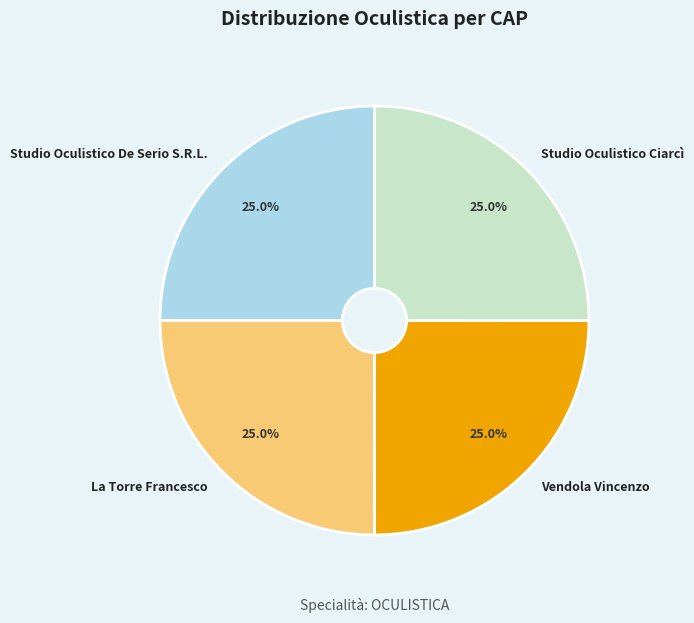

Approximately how many times larger is the value at La Torre Francesco compared to Studio Oculistico Ciarcì?

1.0